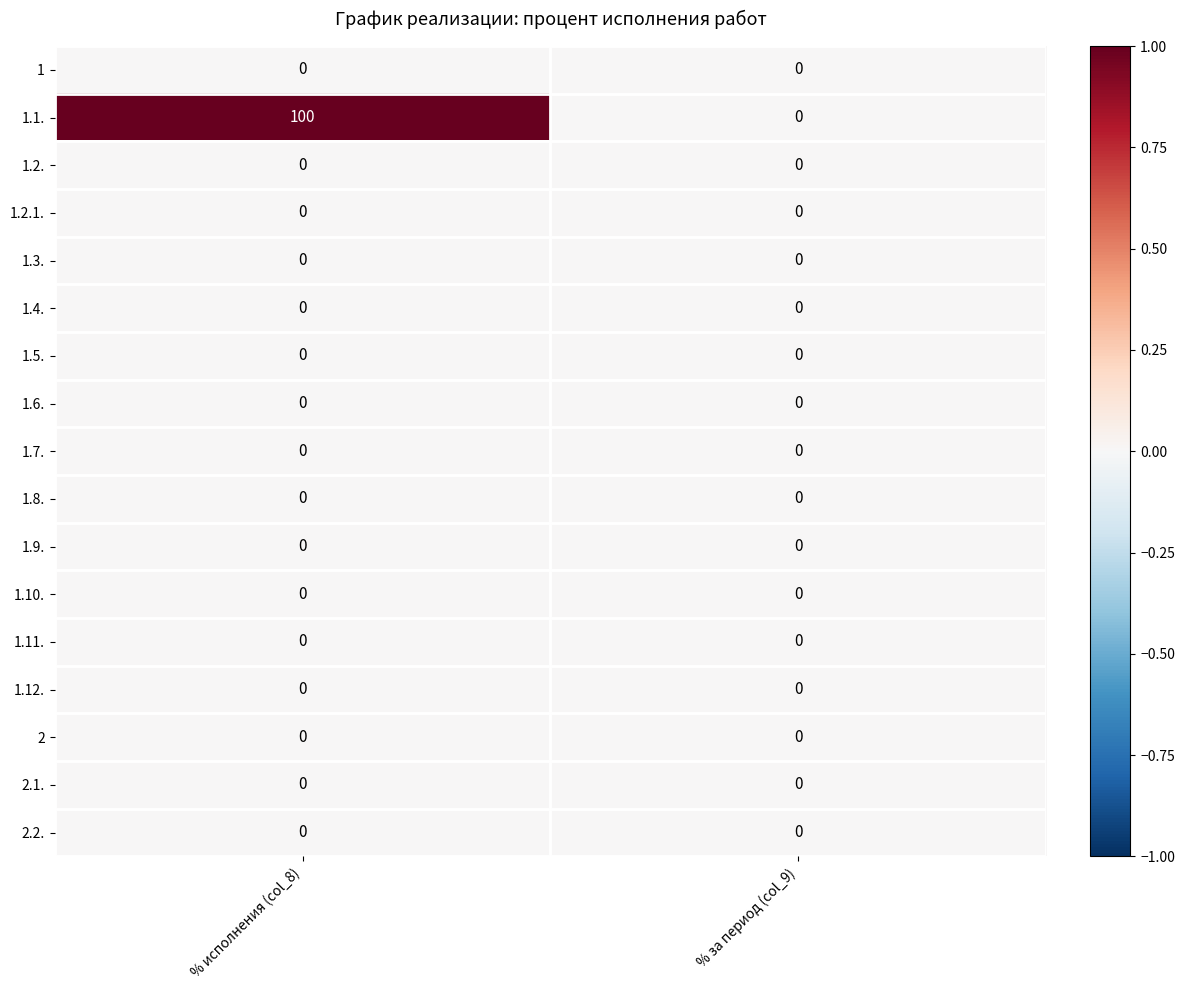

At which category is the sum across all series the highest?

% исполнения (col_8)